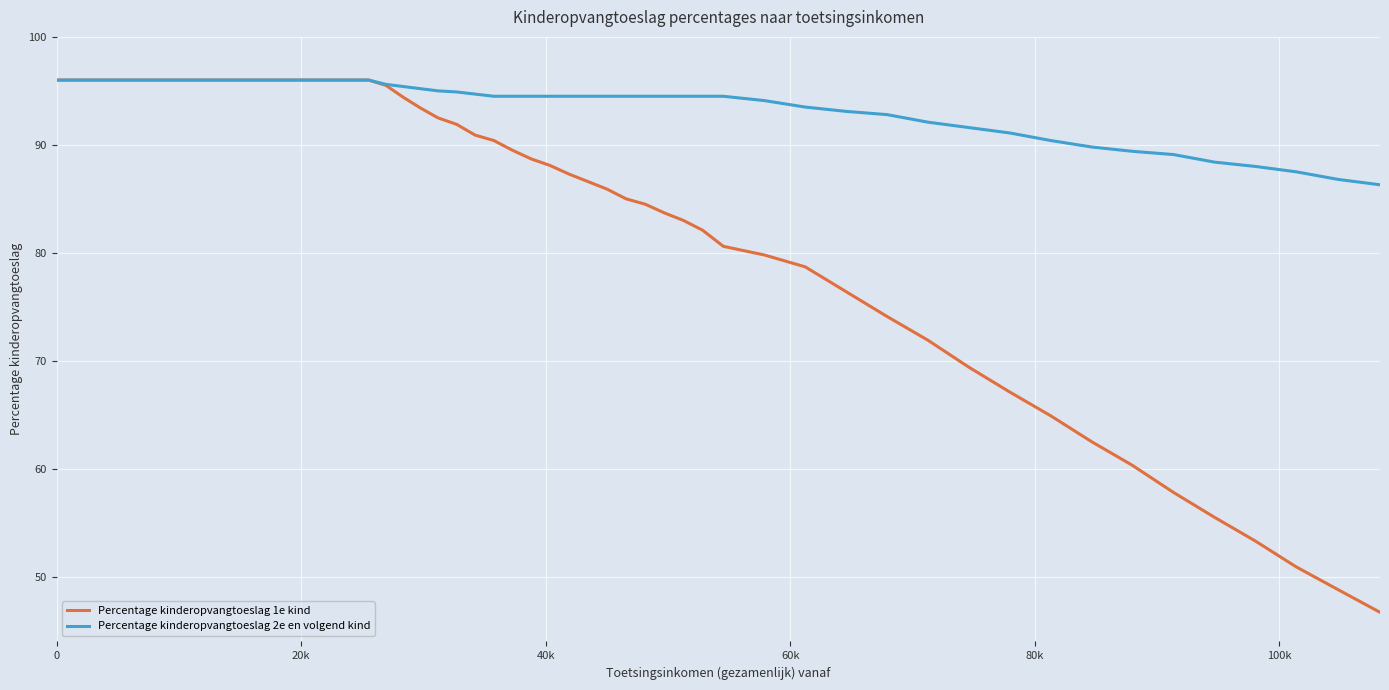

List the series in order of their overall mean, lowest first.

Percentage kinderopvangtoeslag 1e kind, Percentage kinderopvangtoeslag 2e en volgend kind